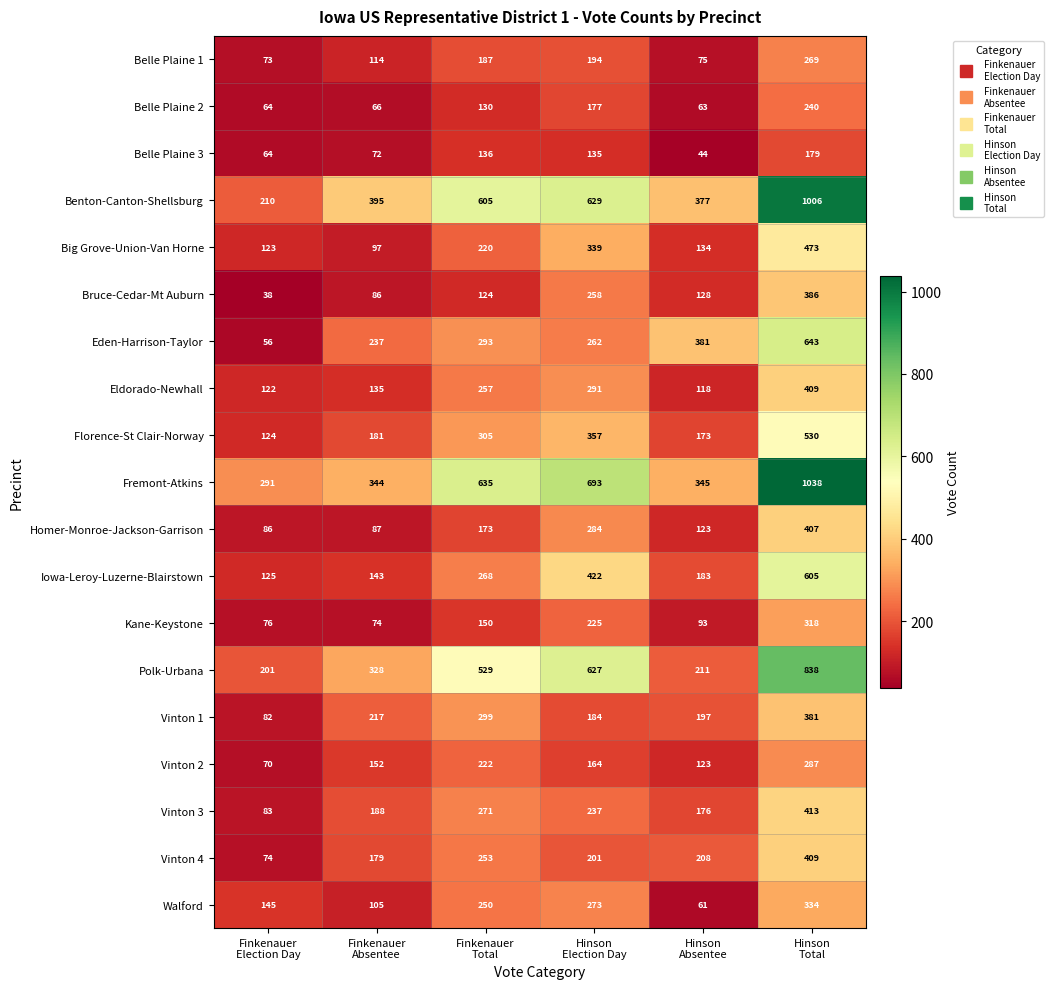

What is the total value across all series at Finkenauer
Absentee?

3200